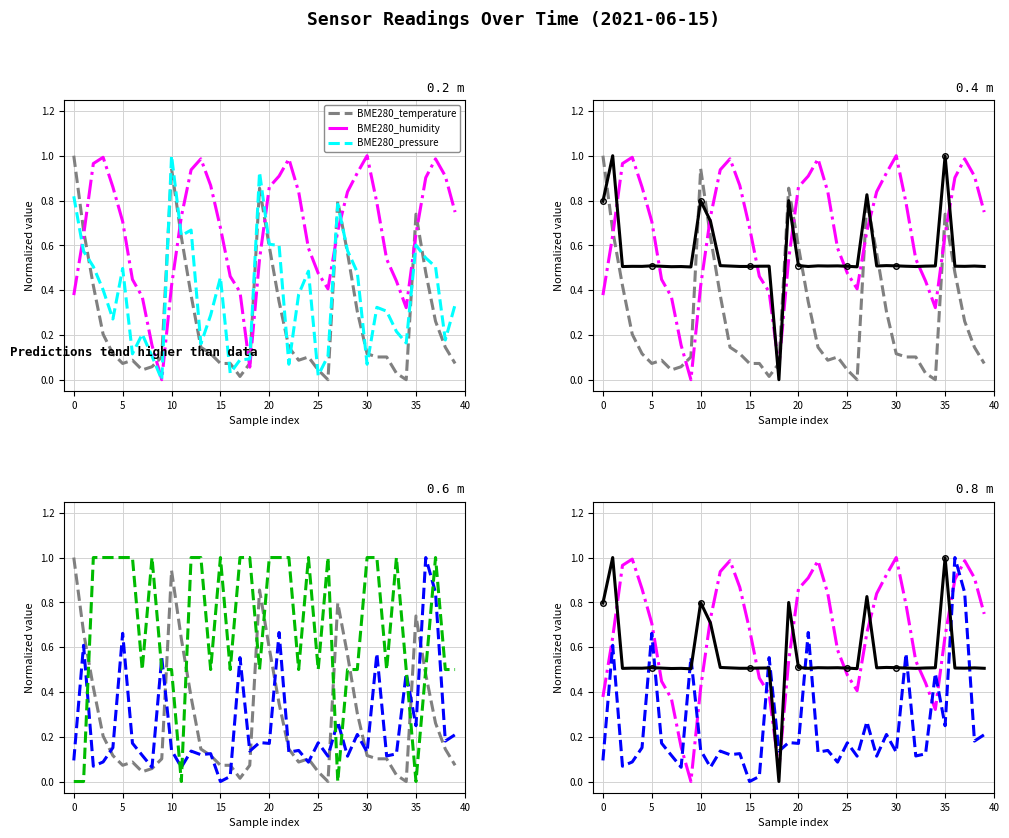

What is the sum of all BME280_humidity values?

26.4